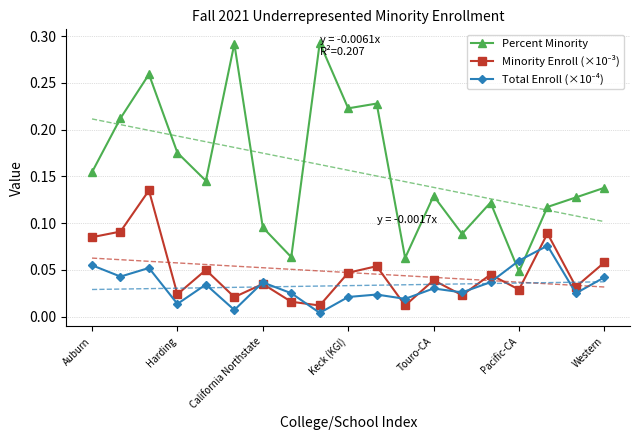

List the series in order of their peak value, highest first.

Percent Minority, Minority Enroll (×10⁻³), Total Enroll (×10⁻⁴)